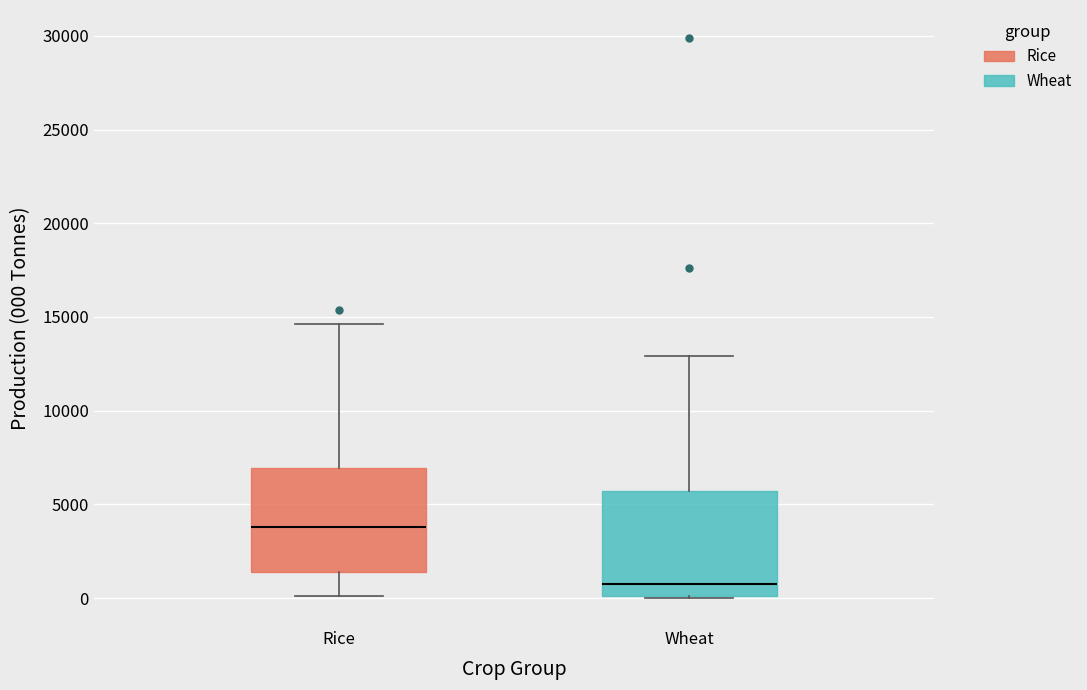

Where does the median line of the box for Wheat sit on the y-axis? The values are not printed on the chart, so give them approximately, as read against the axis.

1000